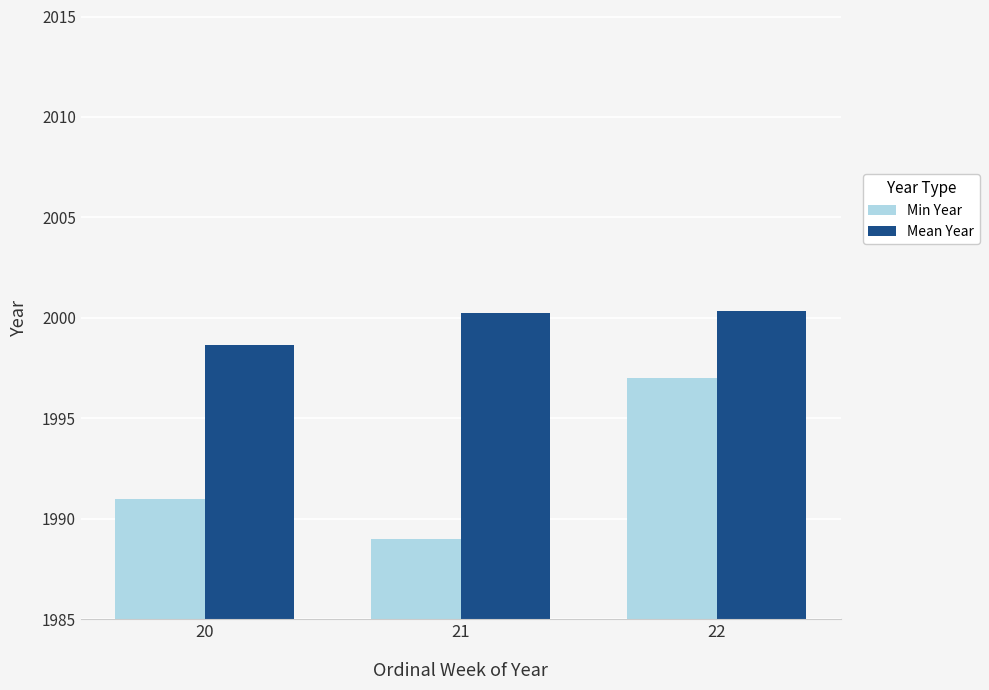

At which label is Mean Year closest to 1999?

20